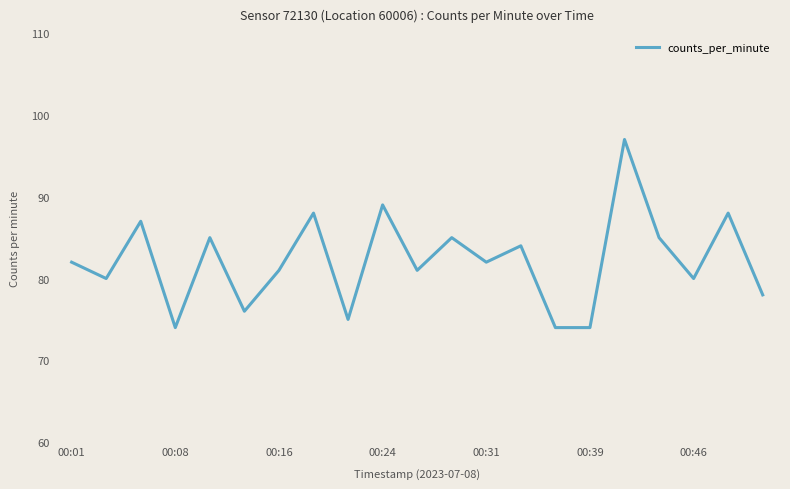

What is the minimum value shown in the chart?

74